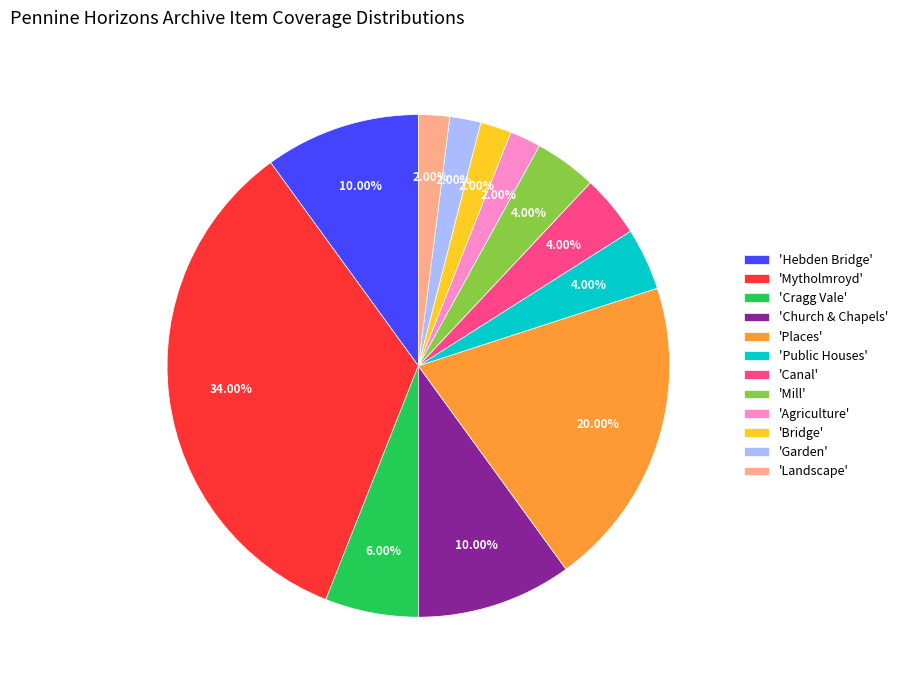

Is the sum of 'Mytholmroyd' and 'Church & Chapels' greater than half?

No